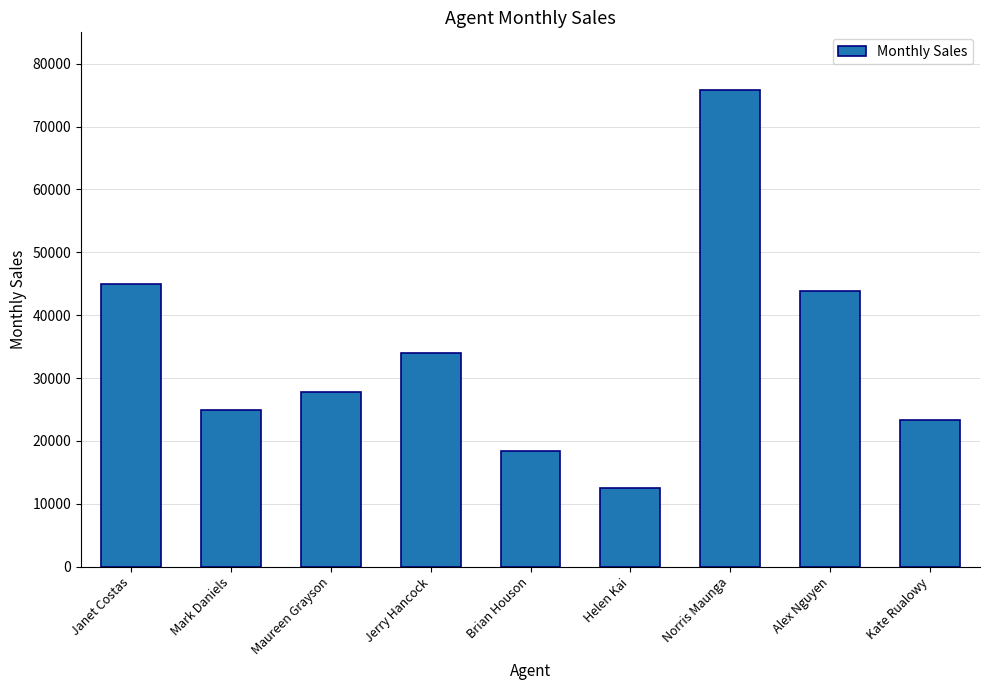

List the labels in order of value, smallest first.

Helen Kai, Brian Houson, Kate Rualowy, Mark Daniels, Maureen Grayson, Jerry Hancock, Alex Nguyen, Janet Costas, Norris Maunga